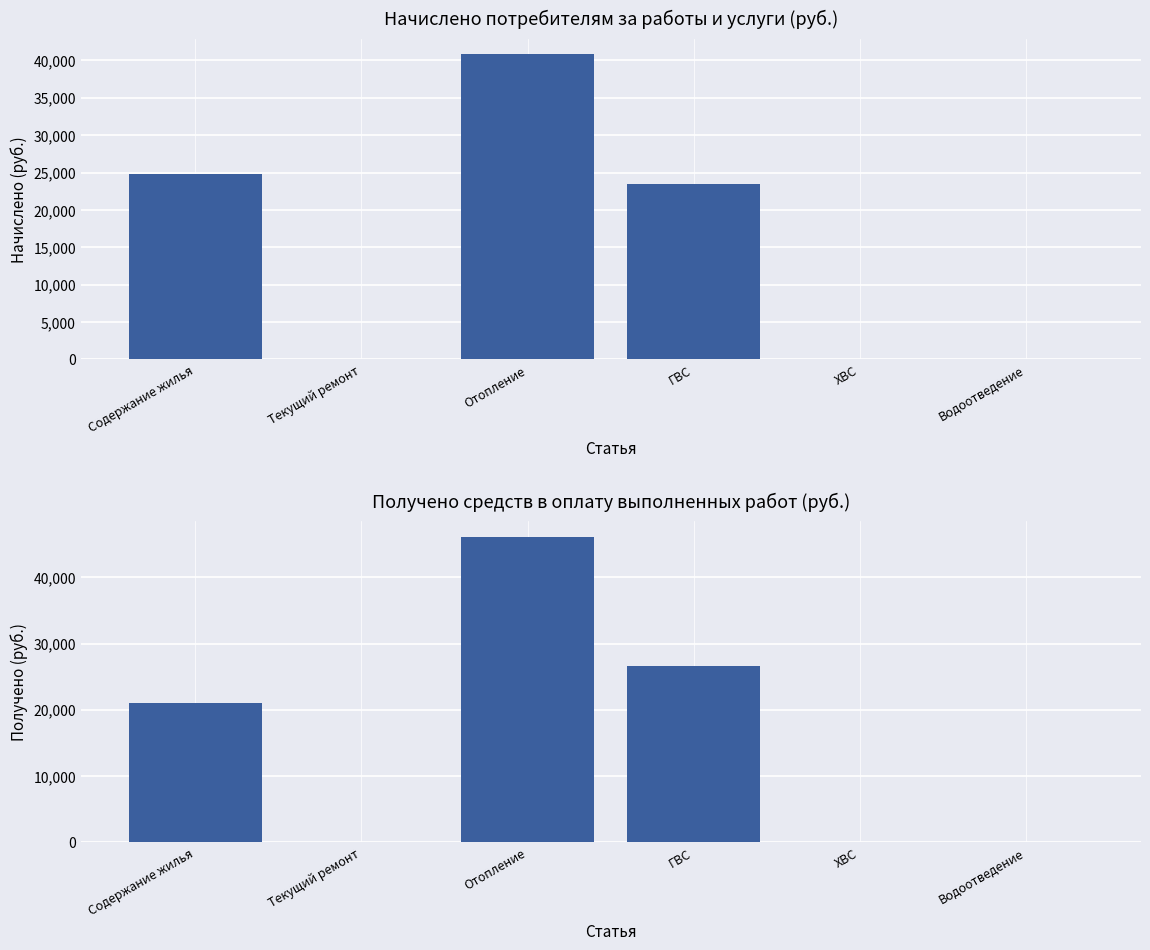

What is the difference between the second highest and second lowest values in the Получено series?

26593.2